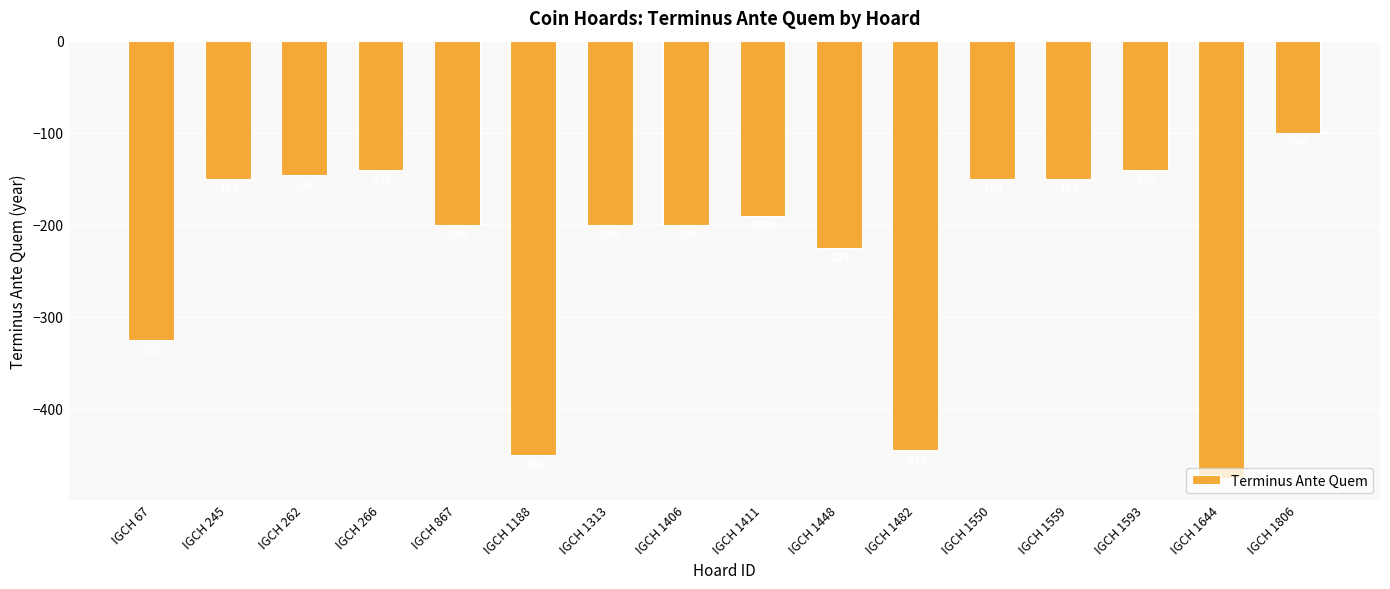

At which label is the value closest to -287?

IGCH 67